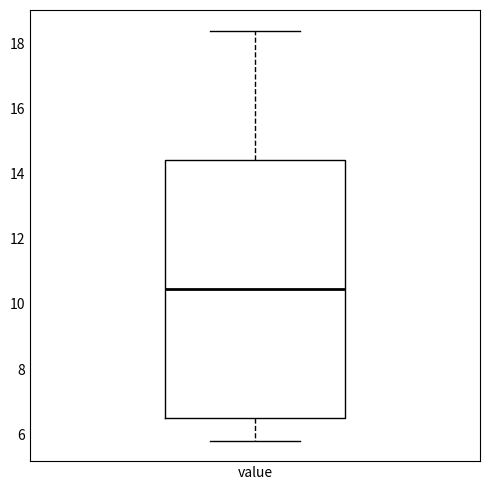

Transcribe this box plot: give where the median line is, the range the box spans, and where the two whiskers end, as read against the y-axis. The values are not printed on the chart, so give them approximately, as read against the axis.

median 10.4, box 6.6 to 14.4, whiskers 5.8 to 18.4